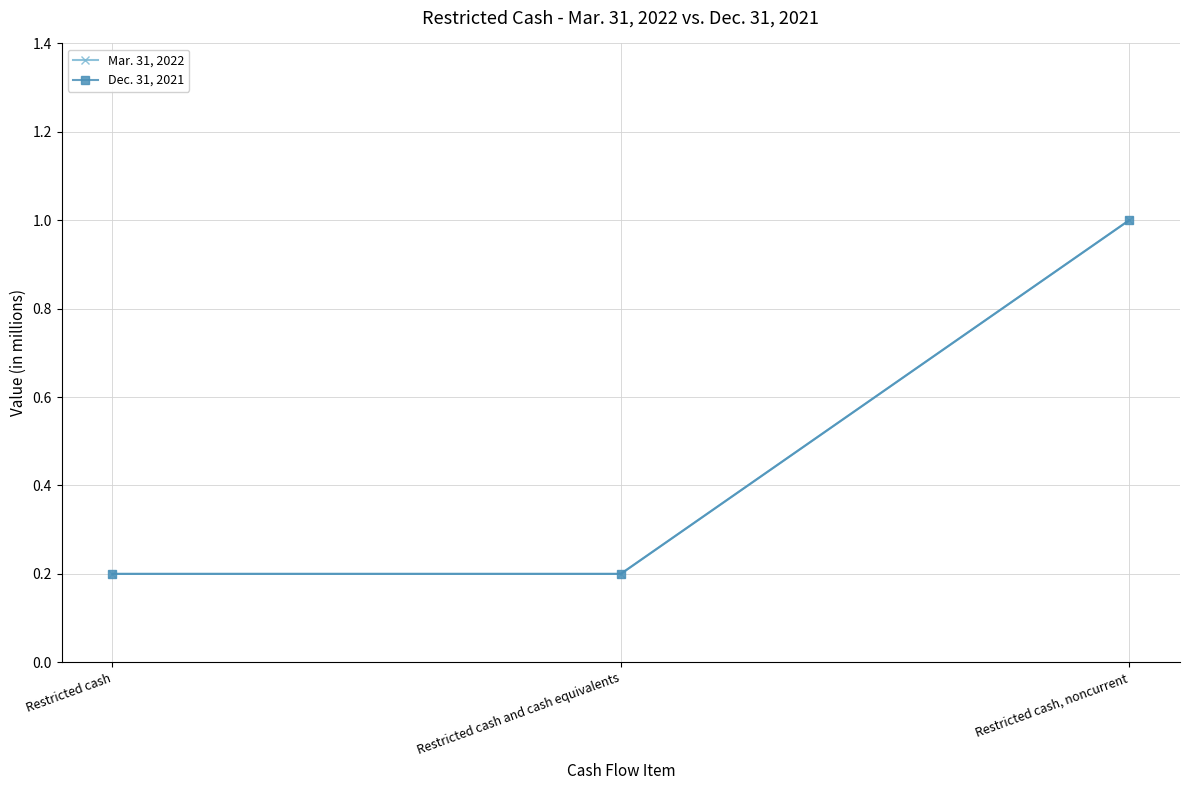

Is this an area chart (filled region under the line)?

No